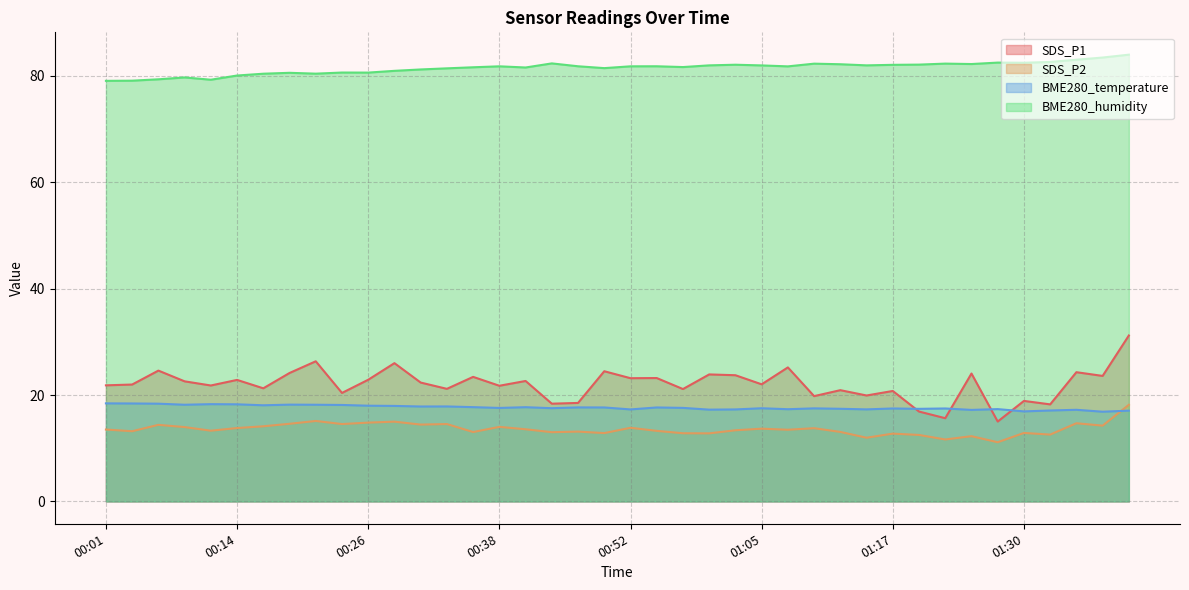

True or false: BME280_temperature has more than 1 points higher than both neighbors.

True